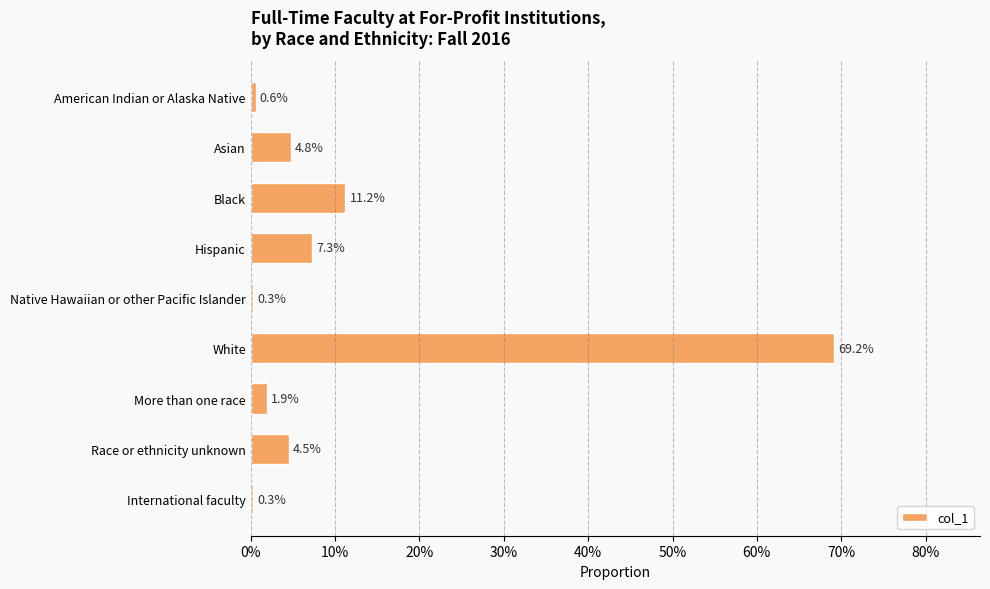

Are the bars horizontal?

Yes